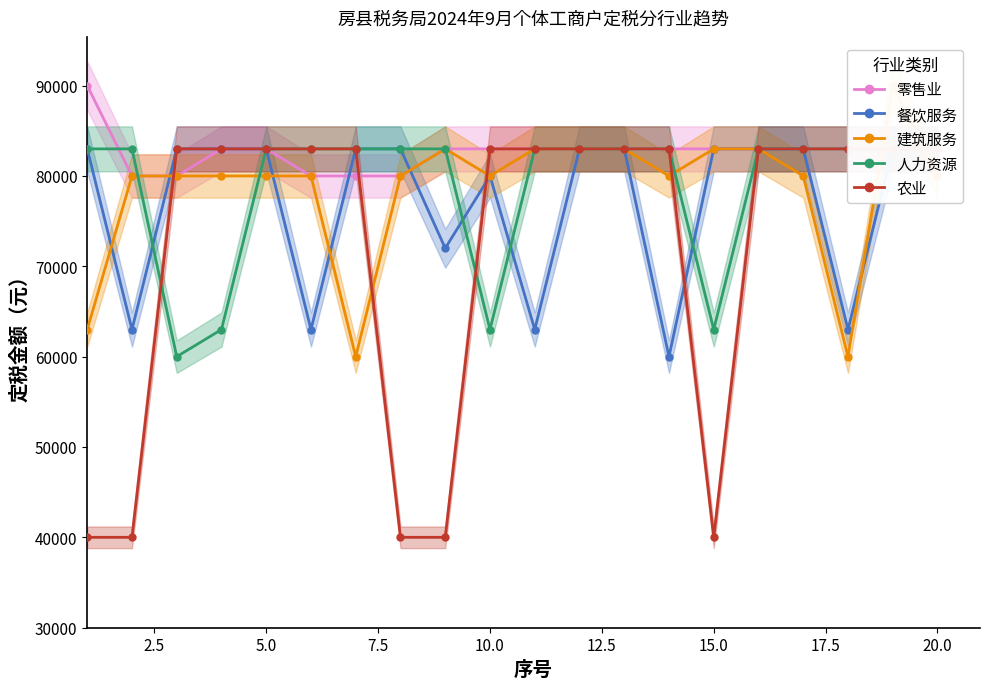

What is the average value of the 农业 series?

72250